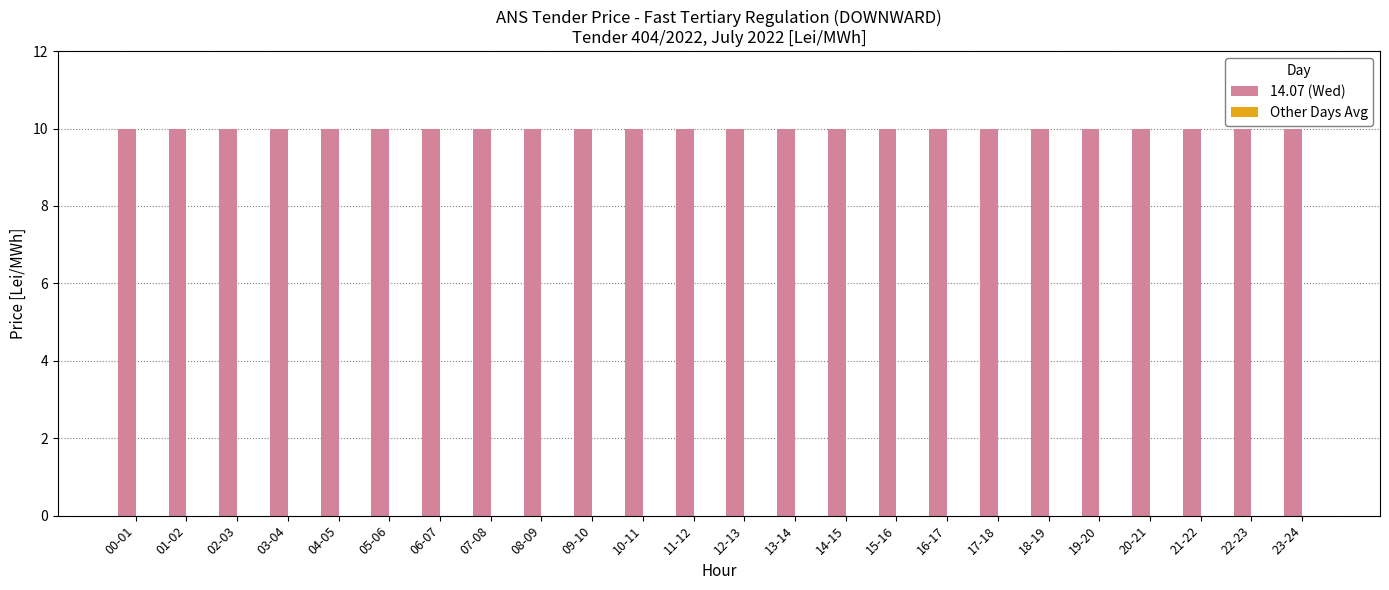

At which category is the sum across all series the highest?

00-01